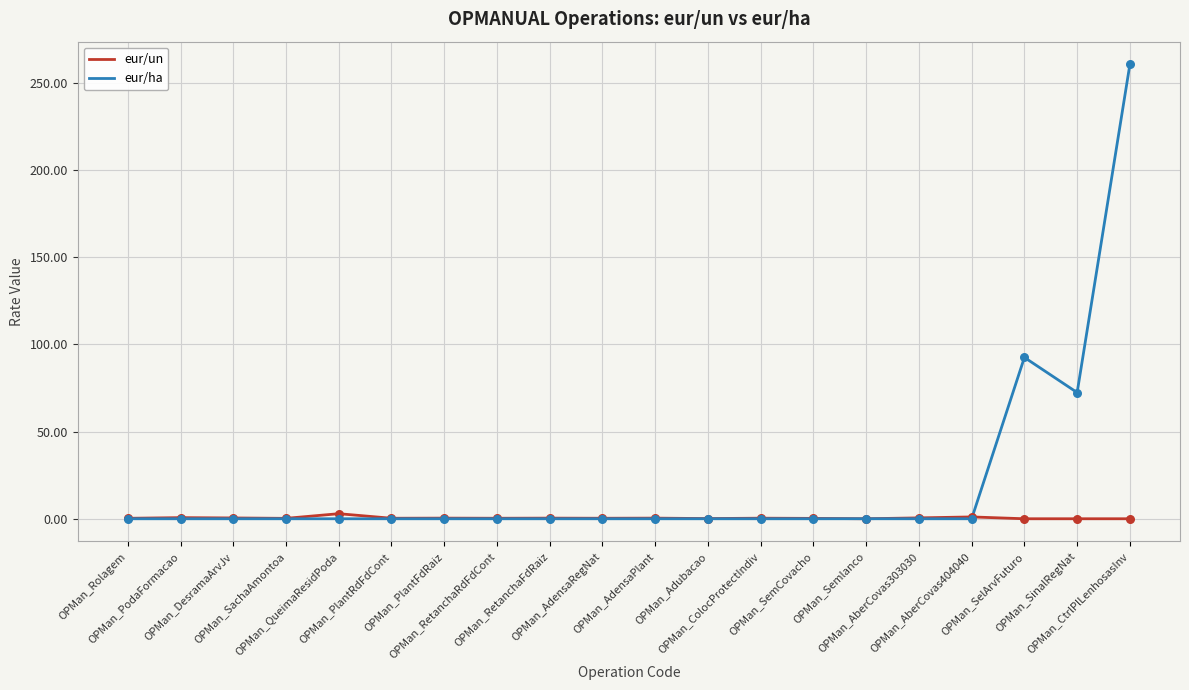

Which series has the largest total across all categories?

eur/ha